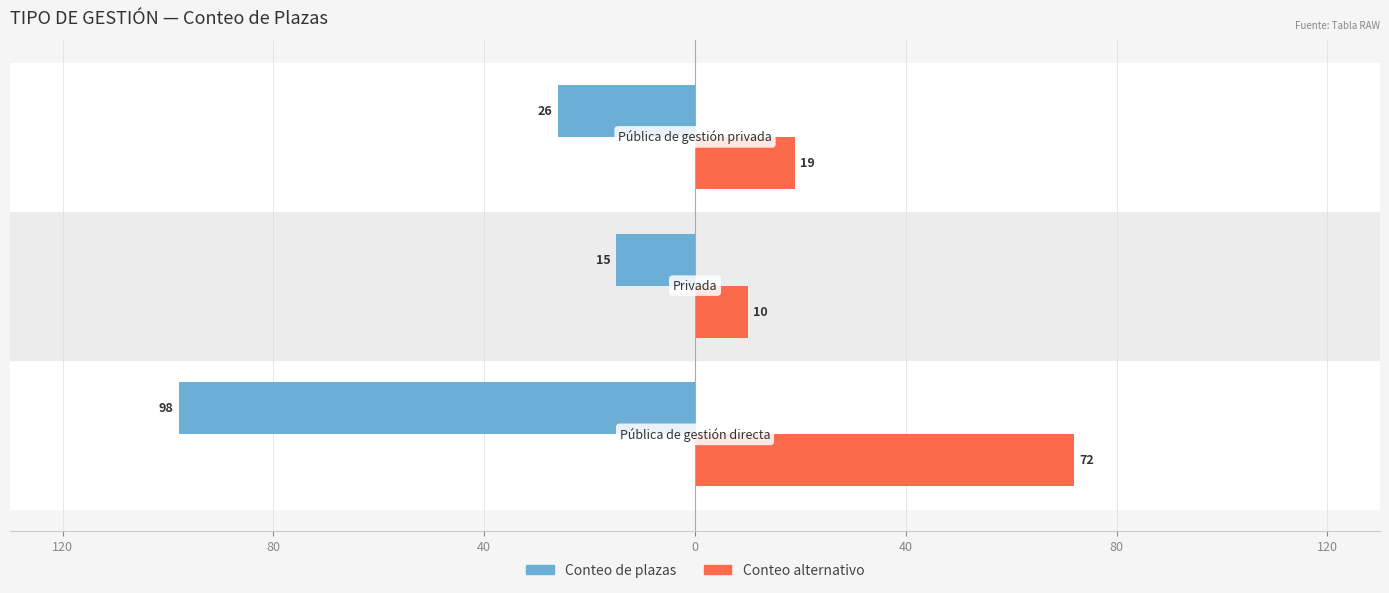

What are all the series names shown in the legend?

Conteo de plazas, Conteo alternativo